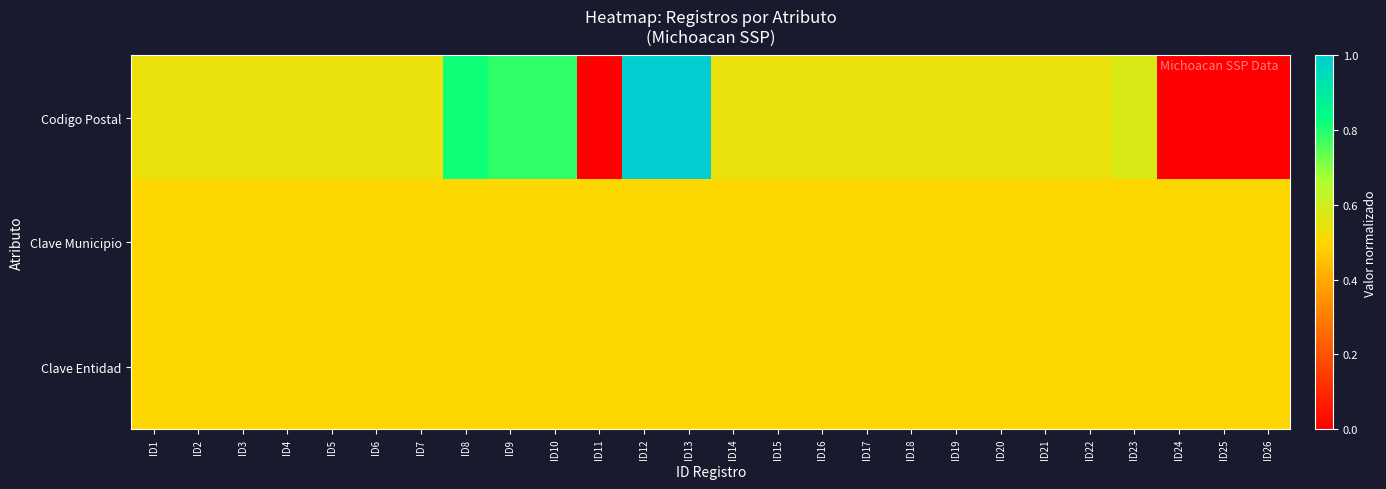

What is the total value across all series at ID17?

1.5